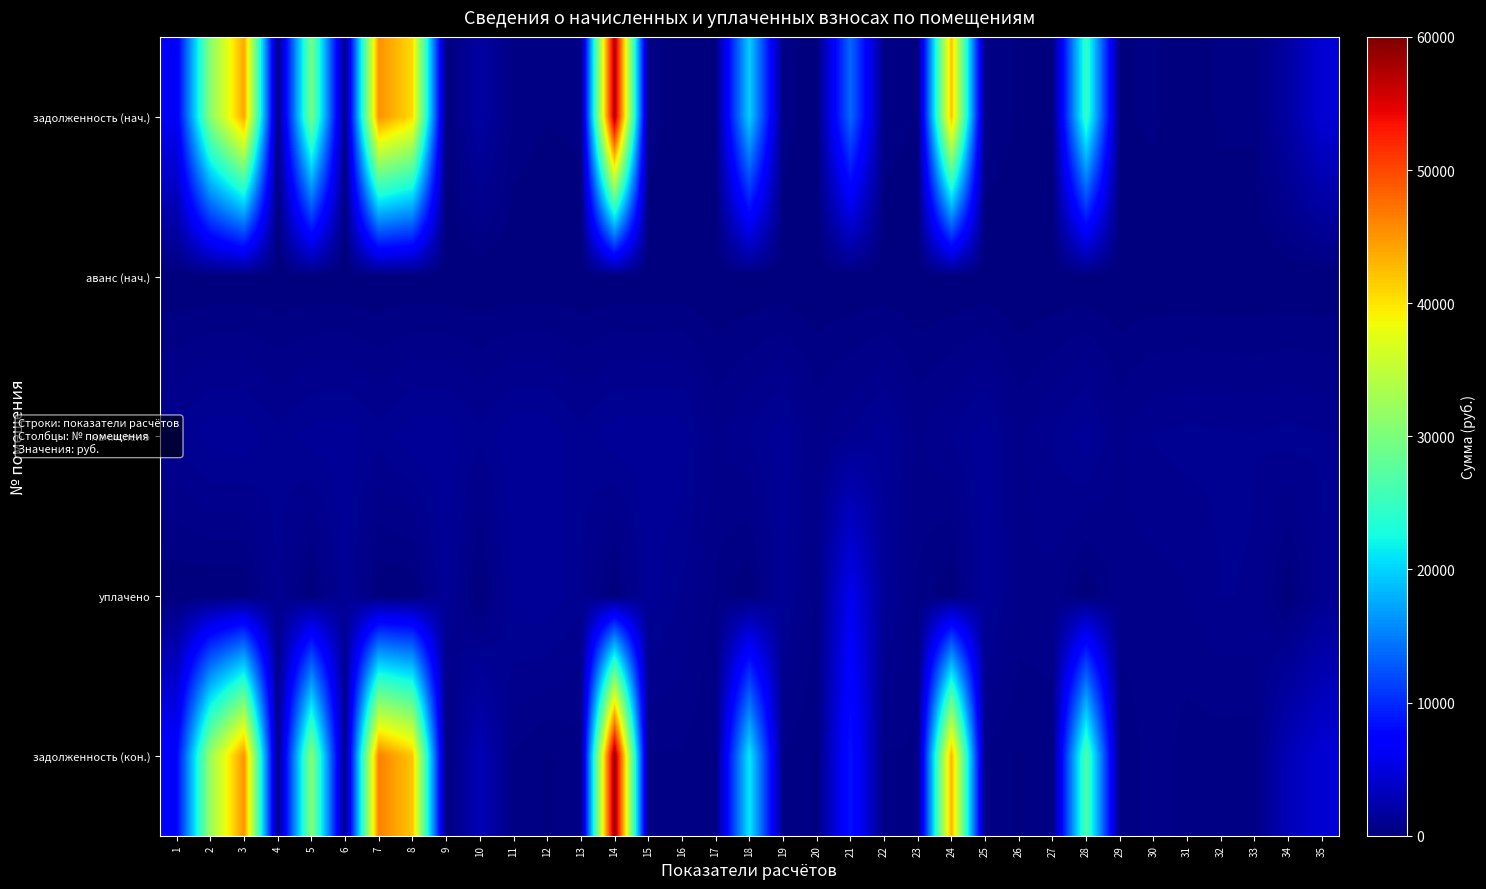

Rank the series by their maximum value, from lowest to highest.

аванс (нач.), начислено, уплачено, задолженность (нач.), задолженность (кон.)